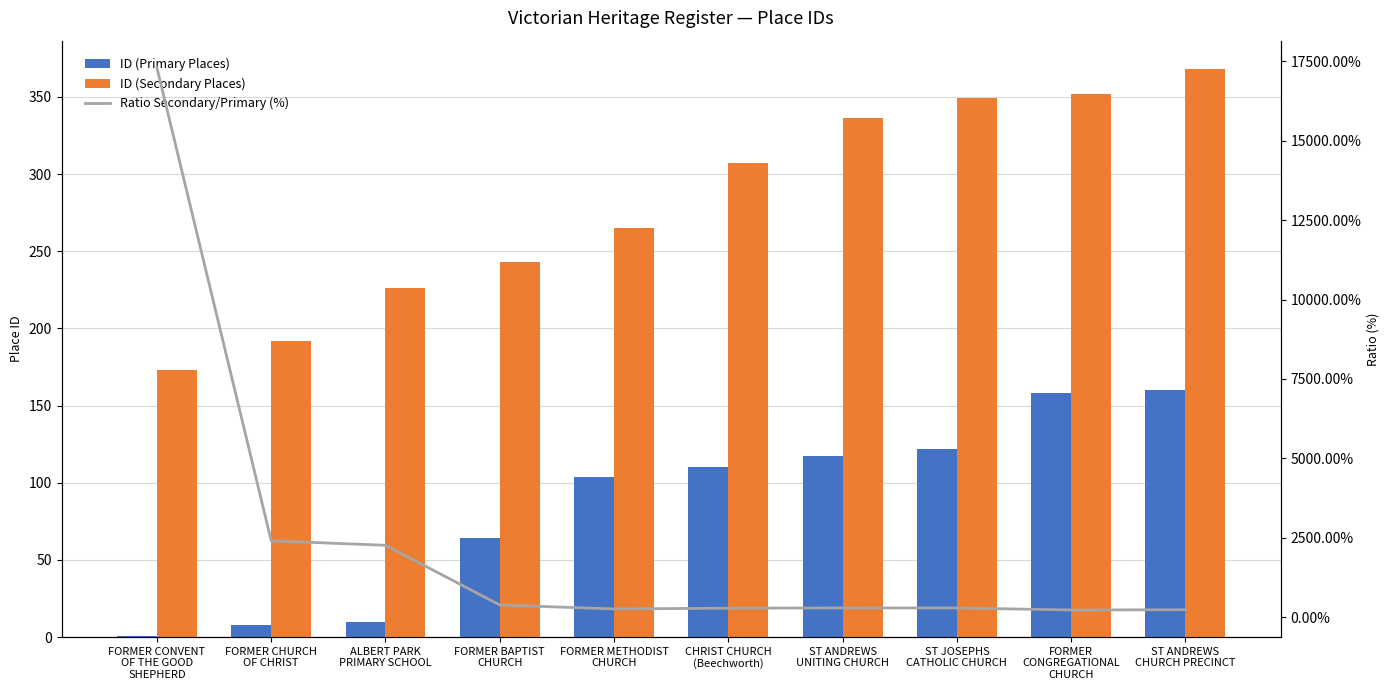

What is the maximum value for ID (Primary)?

160.0